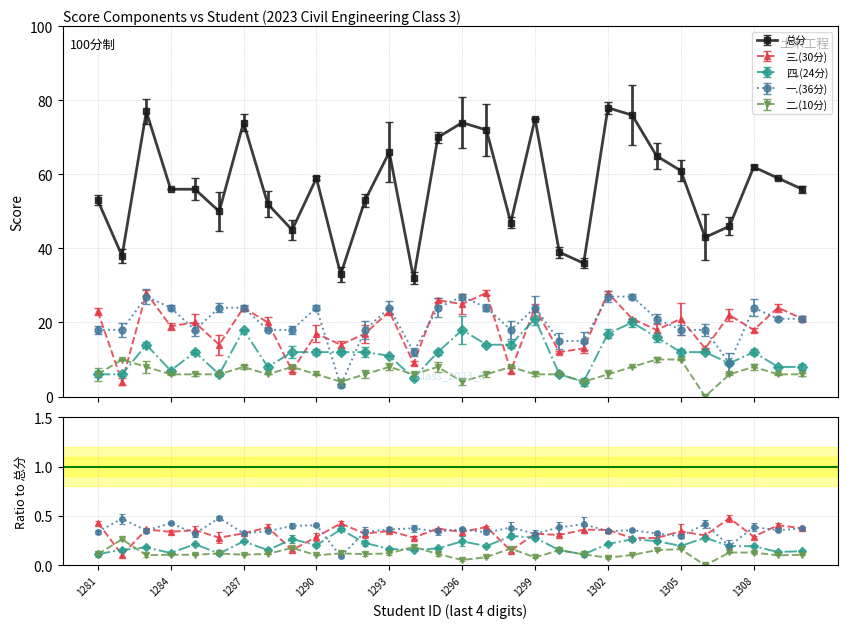

Reading left to right, transcribe all the data shown in this chart.

总分: 2023171281=53	2023171282=38	2023171283=77	2023171284=56	2023171285=56	2023171286=50	2023171287=74	2023171288=52	2023171289=45	2023171290=59	2023171291=33	2023171292=53	2023171293=66	2023171294=32	2023171295=70	2023171296=74	2023171297=72	2023171298=47	2023171299=75	2023171300=39	2023171301=36	2023171302=78	2023171303=76	2023171304=65	2023171305=61	2023171306=43	2023171307=46	2023171308=62	2023171309=59	2023171310=56
三.(30分): 2023171281=23	2023171282=4	2023171283=28	2023171284=19	2023171285=20	2023171286=14	2023171287=24	2023171288=20	2023171289=7	2023171290=17	2023171291=14	2023171292=17	2023171293=23	2023171294=9	2023171295=26	2023171296=25	2023171297=28	2023171298=7	2023171299=24	2023171300=12	2023171301=13	2023171302=28	2023171303=21	2023171304=18	2023171305=21	2023171306=13	2023171307=22	2023171308=18	2023171309=24	2023171310=21
四.(24分): 2023171281=6	2023171282=6	2023171283=14	2023171284=7	2023171285=12	2023171286=6	2023171287=18	2023171288=8	2023171289=12	2023171290=12	2023171291=12	2023171292=12	2023171293=11	2023171294=5	2023171295=12	2023171296=18	2023171297=14	2023171298=14	2023171299=21	2023171300=6	2023171301=4	2023171302=17	2023171303=20	2023171304=16	2023171305=12	2023171306=12	2023171307=9	2023171308=12	2023171309=8	2023171310=8
一.(36分): 2023171281=18	2023171282=18	2023171283=27	2023171284=24	2023171285=18	2023171286=24	2023171287=24	2023171288=18	2023171289=18	2023171290=24	2023171291=3	2023171292=18	2023171293=24	2023171294=12	2023171295=24	2023171296=27	2023171297=24	2023171298=18	2023171299=24	2023171300=15	2023171301=15	2023171302=27	2023171303=27	2023171304=21	2023171305=18	2023171306=18	2023171307=9	2023171308=24	2023171309=21	2023171310=21
二.(10分): 2023171281=6	2023171282=10	2023171283=8	2023171284=6	2023171285=6	2023171286=6	2023171287=8	2023171288=6	2023171289=8	2023171290=6	2023171291=4	2023171292=6	2023171293=8	2023171294=6	2023171295=8	2023171296=4	2023171297=6	2023171298=8	2023171299=6	2023171300=6	2023171301=4	2023171302=6	2023171303=8	2023171304=10	2023171305=10	2023171306=0	2023171307=6	2023171308=8	2023171309=6	2023171310=6